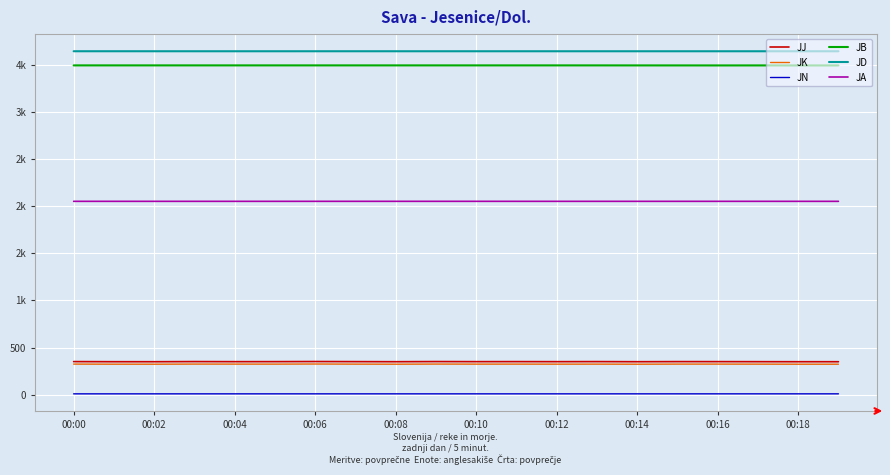

What is the smallest value displayed?

8.0